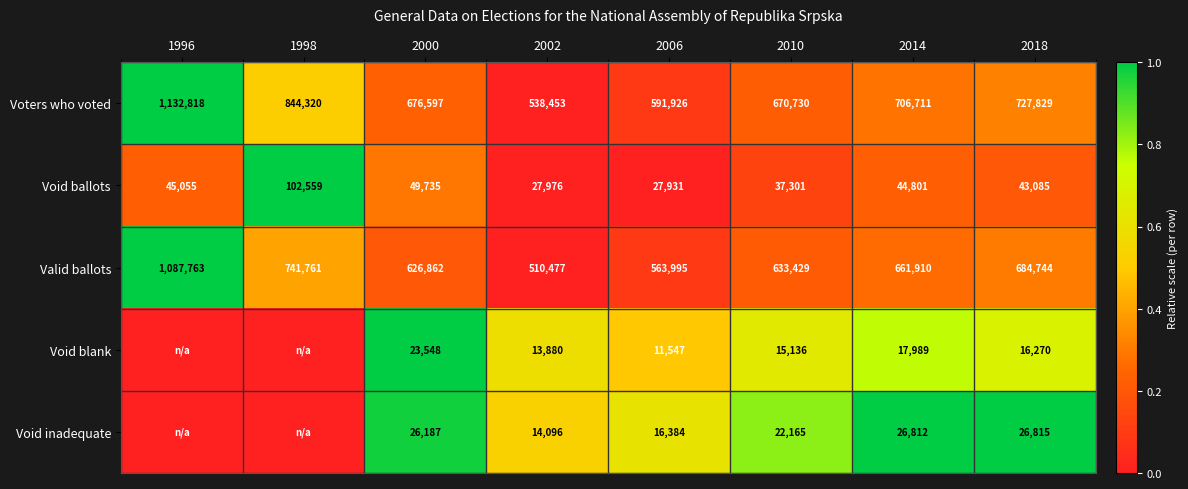

Rank the series at 2000 from highest to lowest value.

Voters who voted, Valid ballots, Void ballots, Void inadequate, Void blank